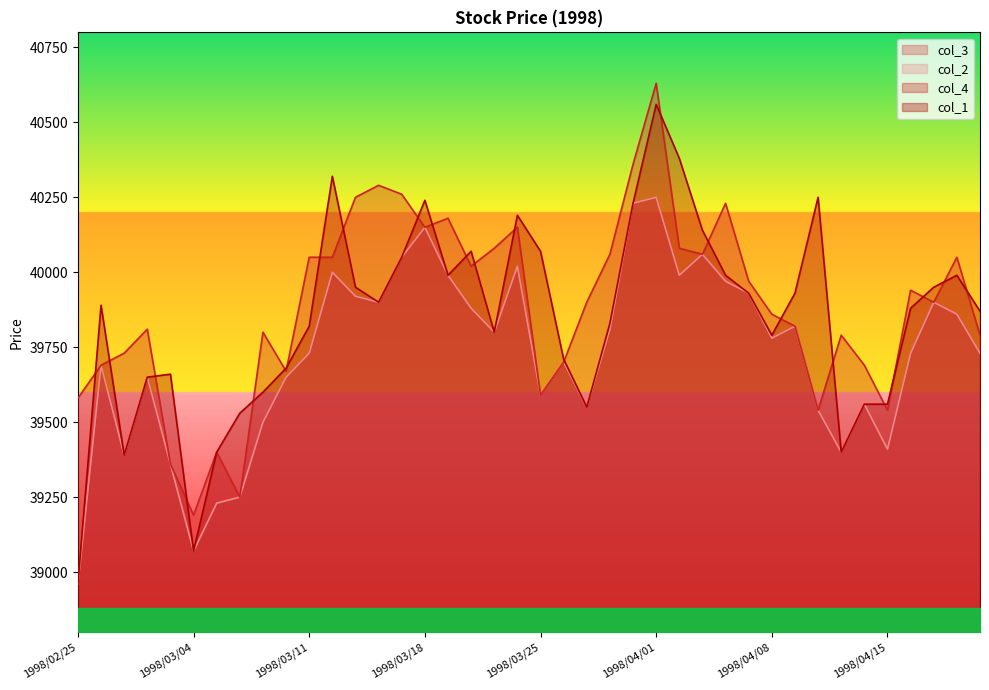

True or false: col_3 and col_4 intersect in this chart.

False